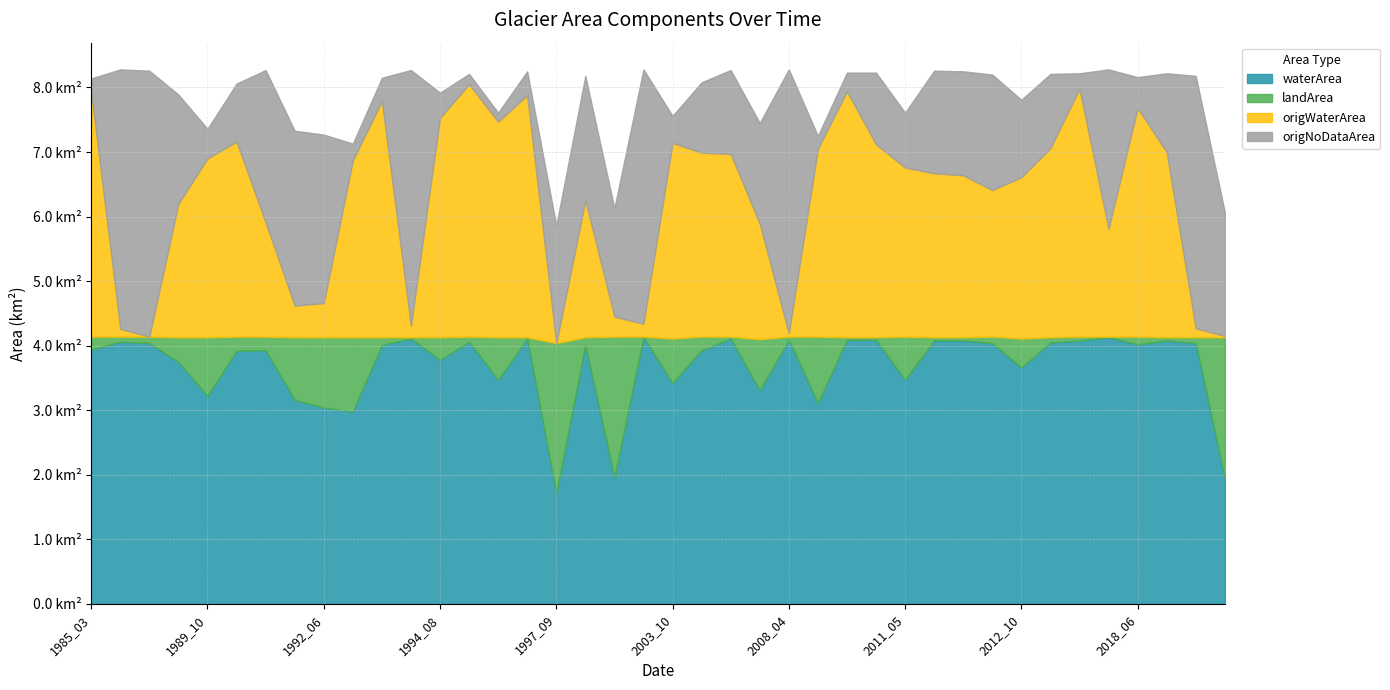

What is the value of the origNoDataArea point at the 35th from the left?

0.2